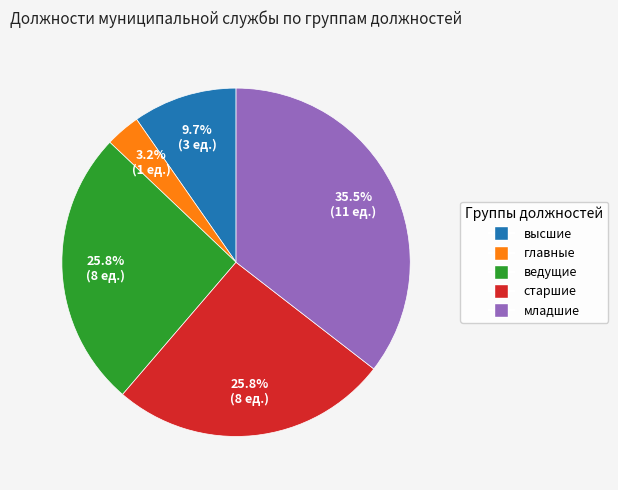

To the nearest percent, what is the difference between the largest and smallest slice percentages?

32%